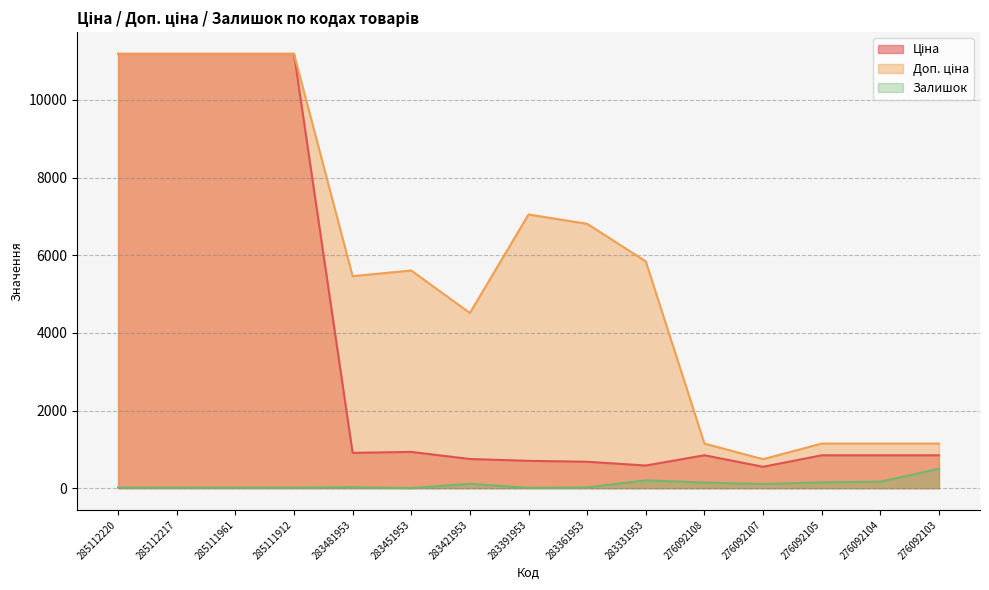

The value of Ціна at 276092108 is 848.4. True or false?

True